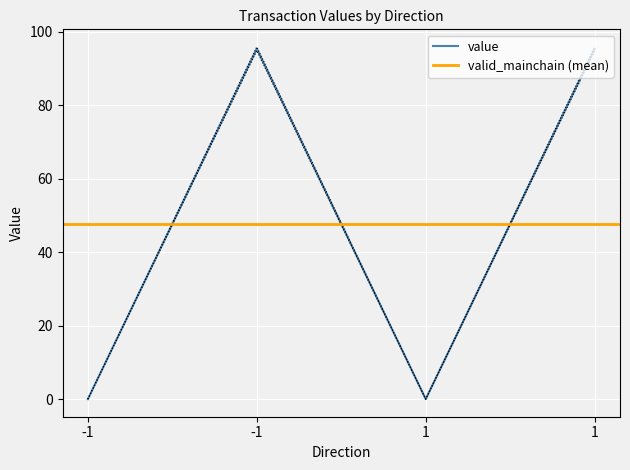

Where is the first local maximum for io_index?

-1